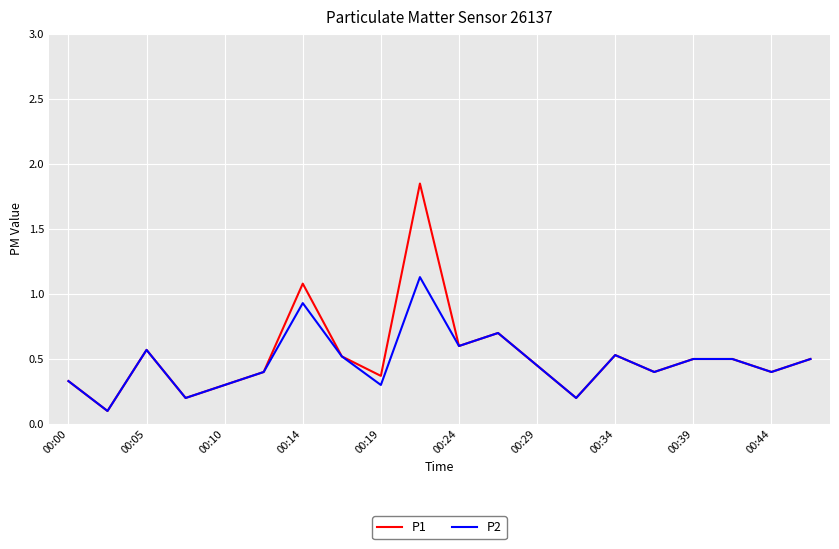

List the series in order of their peak value, lowest first.

P2, P1